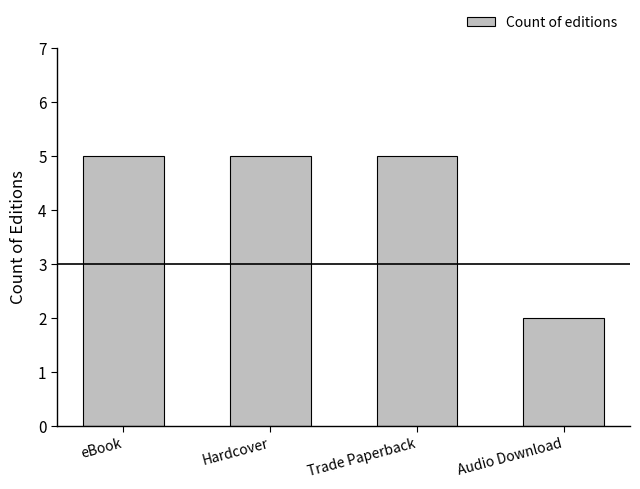

What is the minimum value shown in the chart?

2